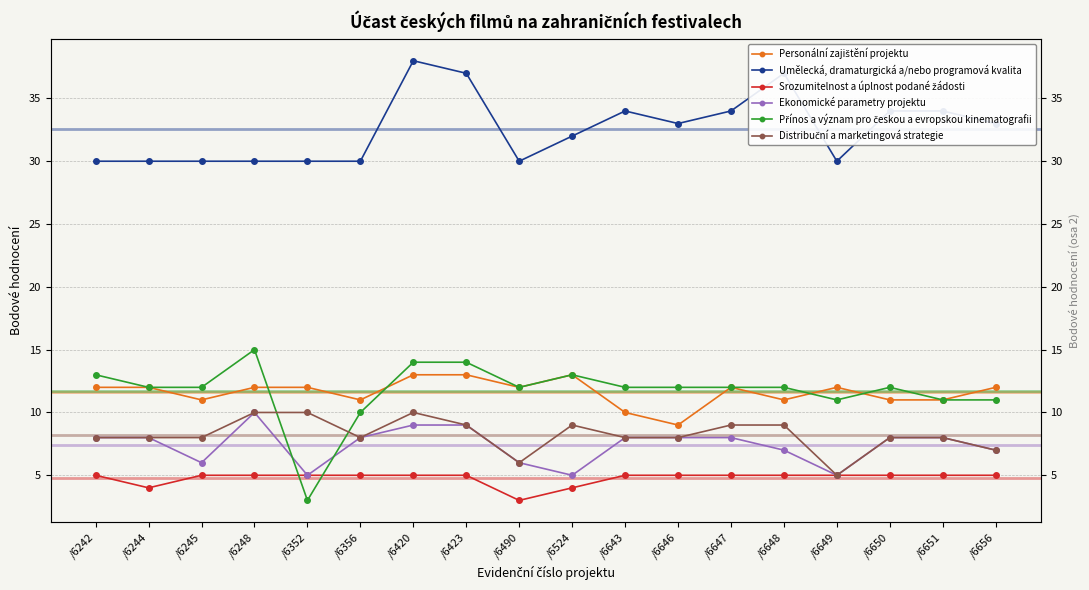

What is the highest value of the Personální zajištění projektu series?

13